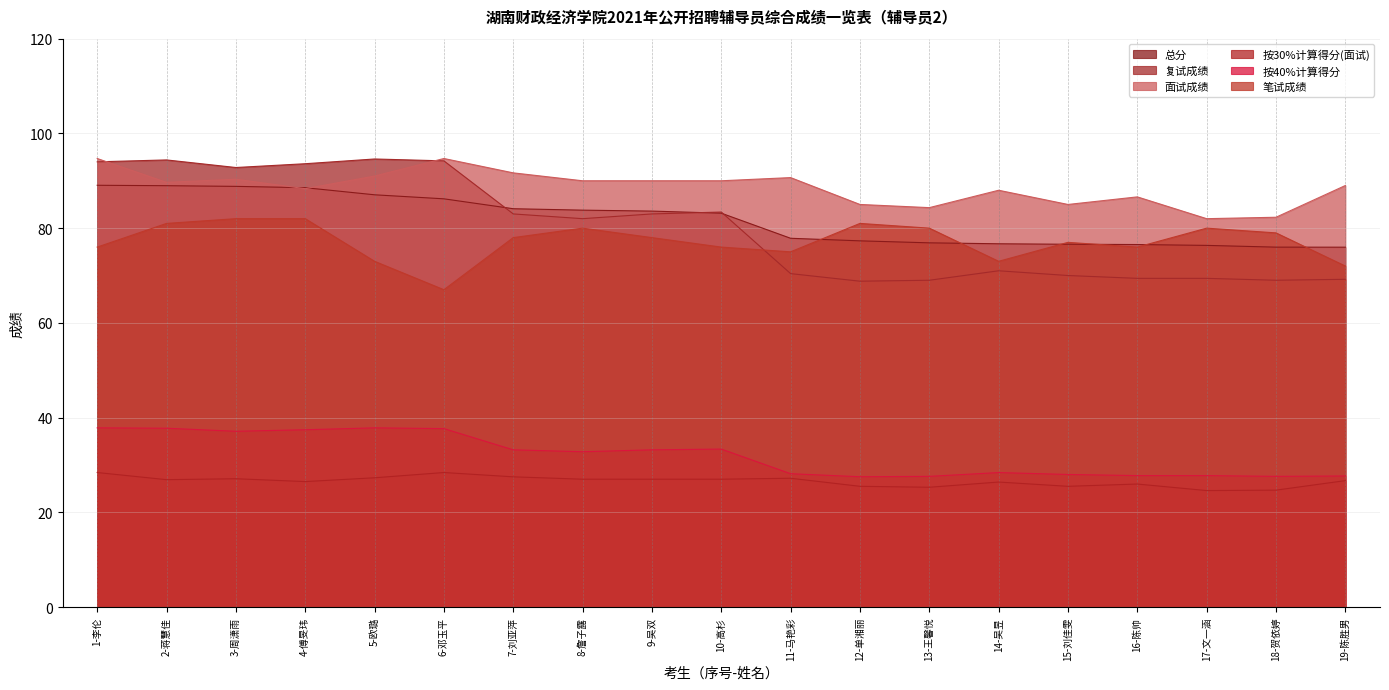

Reading right to left, extract all data points from this chart.

总分: 76.0	76.0	76.4	76.5	76.6	76.7	76.9	77.3	77.9	83.2	83.6	83.8	84.1	86.2	87.0	88.5	88.8	89.0	89.0
复试成绩: 69.2	69.0	69.4	69.4	70.0	71.0	69.0	68.8	70.4	83.4	83.0	82.0	83.0	94.2	94.6	93.6	92.8	94.4	94.0
面试成绩: 89.0	82.3	82.0	86.6	85.0	88.0	84.3	85.0	90.7	90.0	90.0	90.0	91.7	94.7	91.0	88.3	90.3	89.7	94.7
按30%计算得分(面试): 26.7	24.7	24.6	26.0	25.5	26.4	25.3	25.5	27.2	27.0	27.0	27.0	27.5	28.4	27.3	26.5	27.1	26.9	28.4
按40%计算得分: 27.7	27.6	27.8	27.8	28.0	28.4	27.6	27.5	28.2	33.4	33.2	32.8	33.2	37.7	37.8	37.4	37.1	37.8	37.8
笔试成绩: 72.0	79.0	80.0	76.0	77.0	73.0	80.0	81.0	75.0	76.0	78.0	80.0	78.0	67.0	73.0	82.0	82.0	81.0	76.0